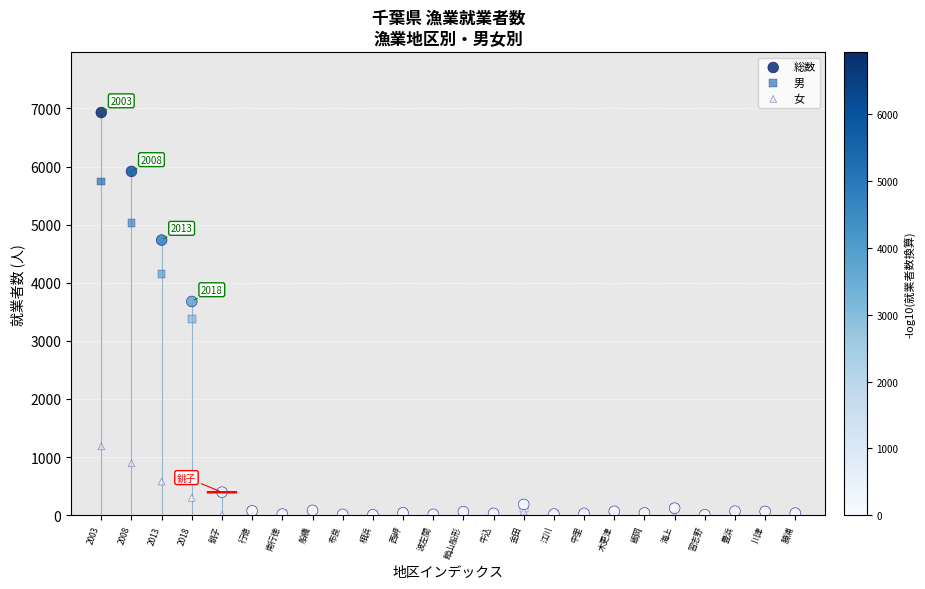

Across all series, what Y value is closest to 3464?

3378